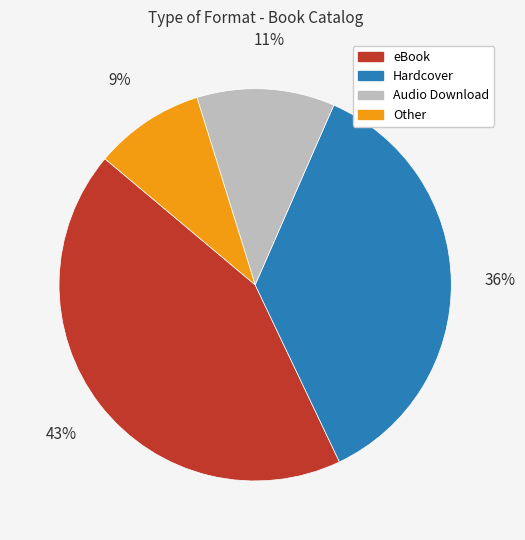

Which has a higher value, eBook or Audio Download?

eBook